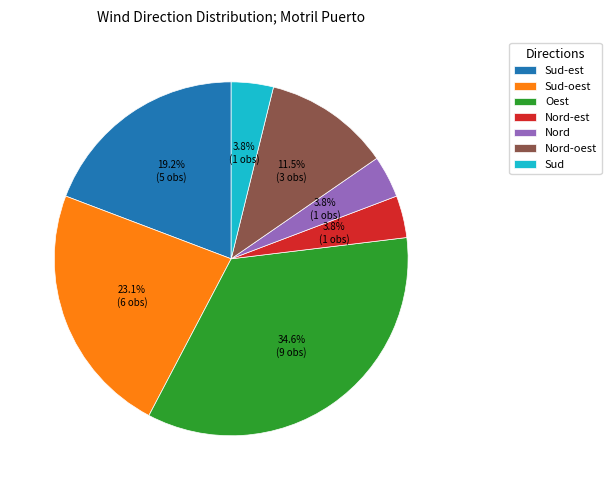

Between Nord-oest and Sud-oest, which is larger?

Sud-oest